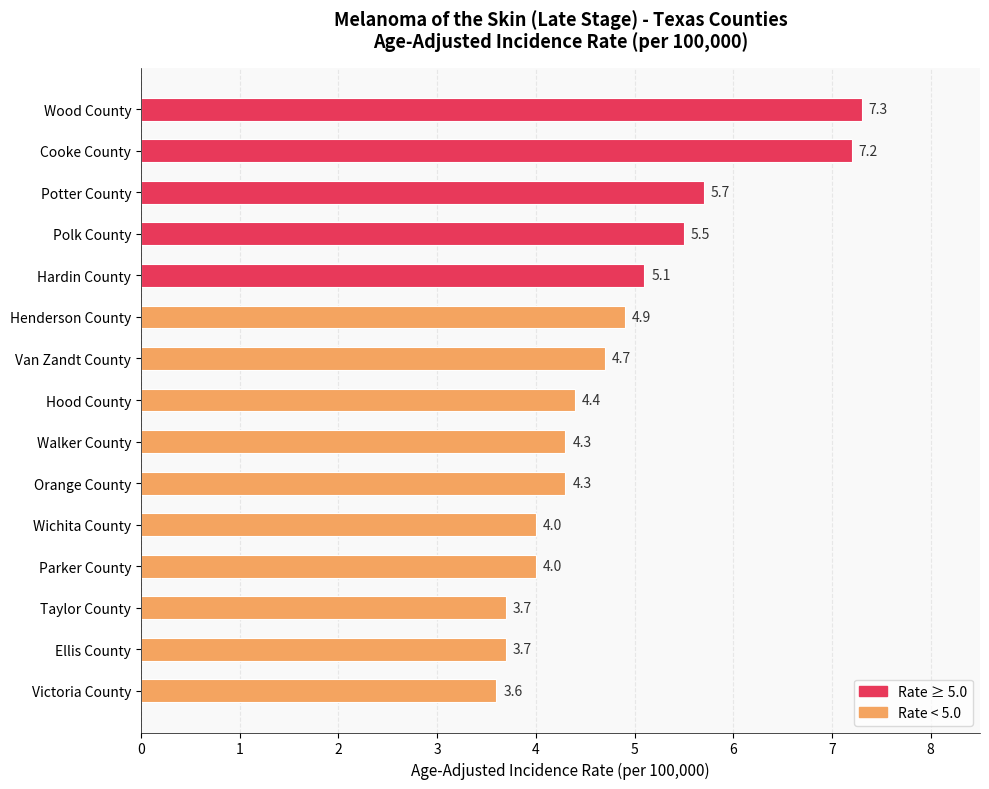

The value at Ellis County is 3.7. True or false?

True